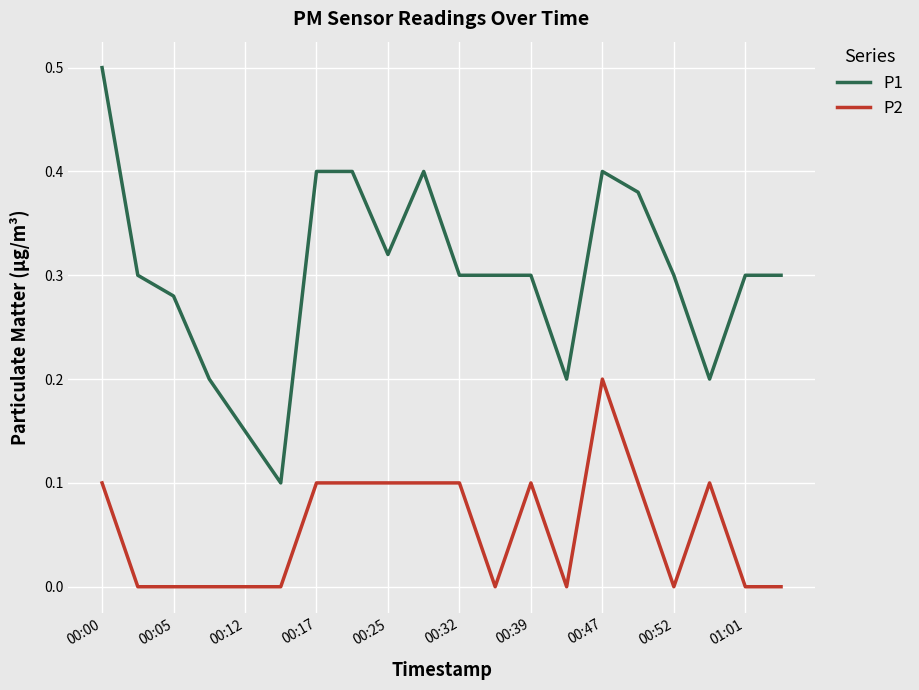

Rank the series by their average value, from highest to lowest.

P1, P2